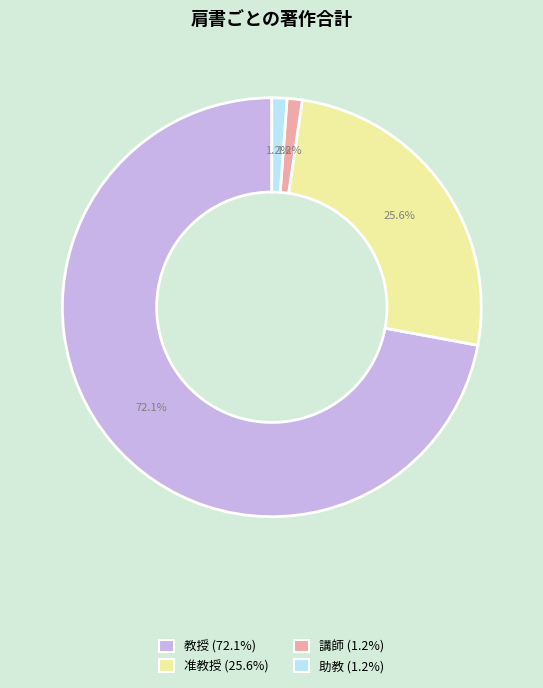

Is there any slice that represents more than half of the pie?

Yes